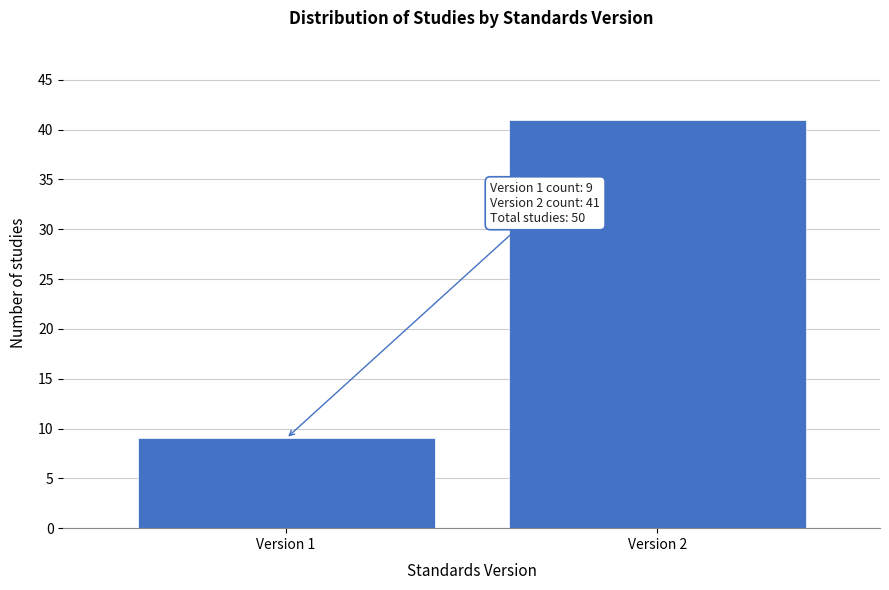

Reading left to right, extract all data points from this chart.

Version 1=9	Version 2=41